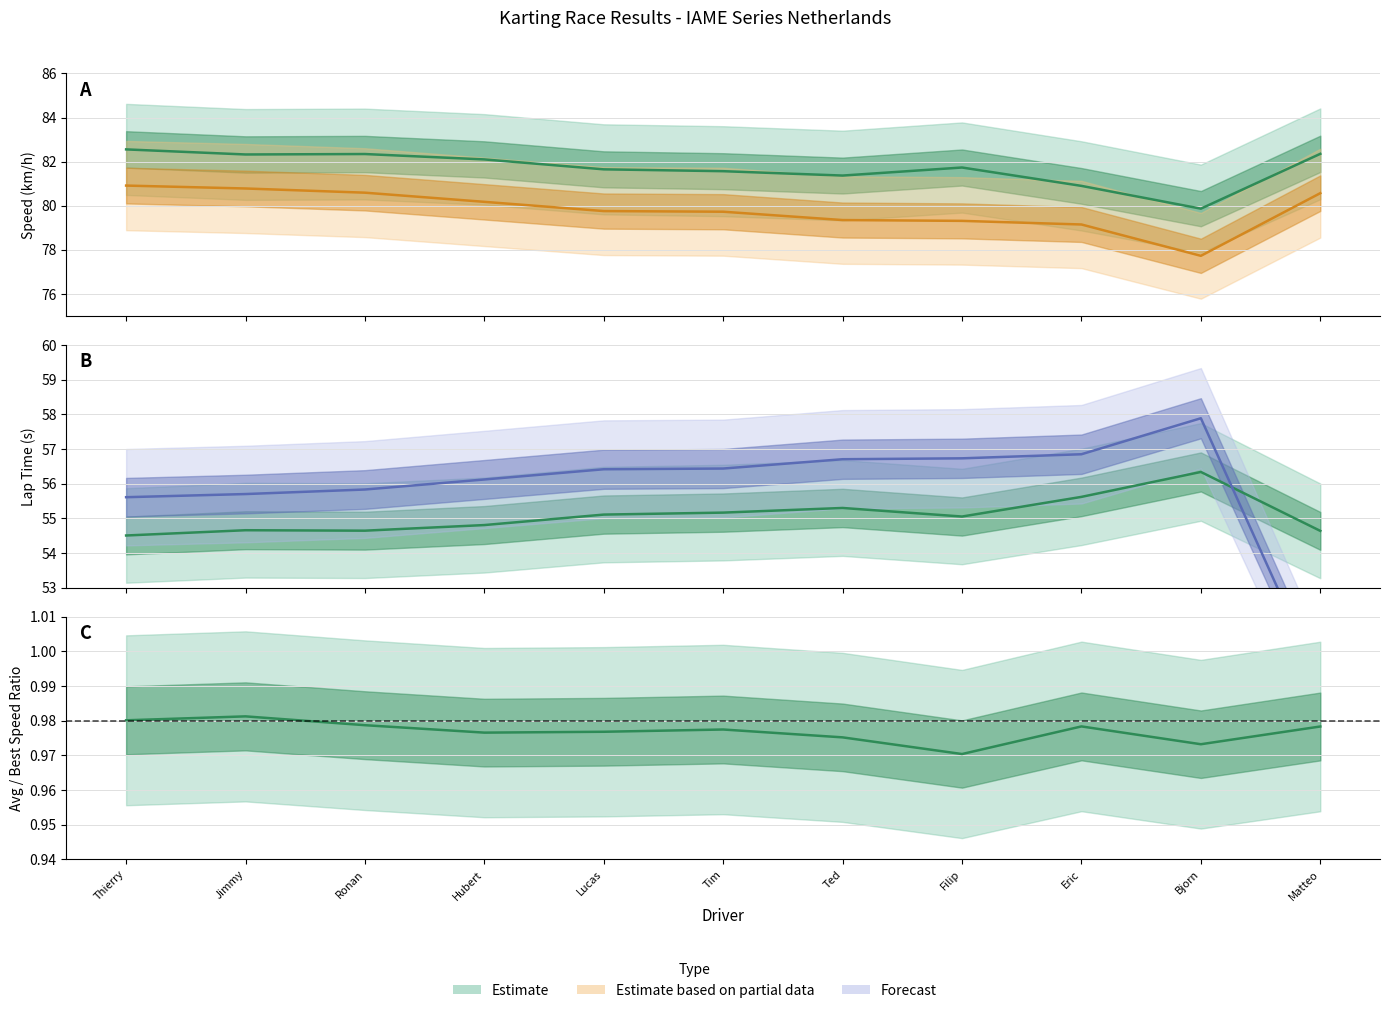

What is the total value across all series at Tim?

273.9